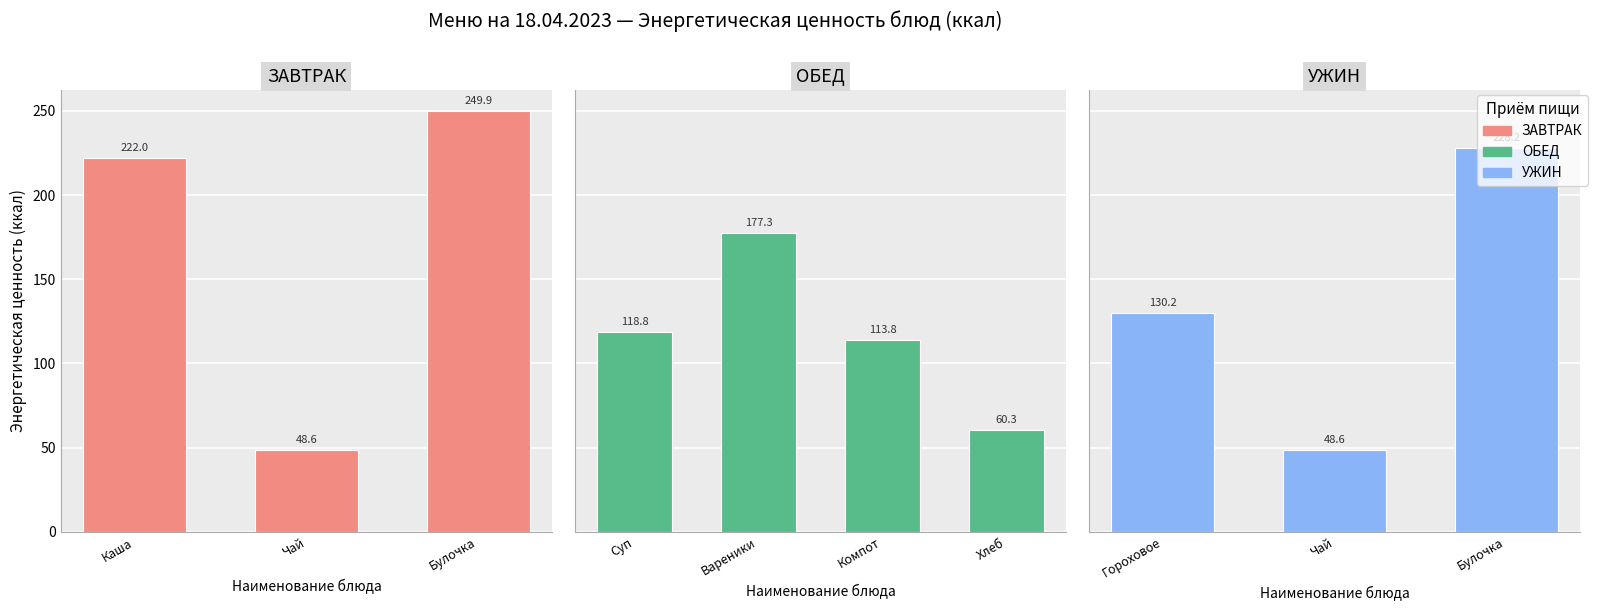

Rank the categories by value from highest to lowest.

Булочка (магазинная), Булочка (домашняя), Каша молочная манная, Вареники с картошкой, Гороховое пюре, Суп с фрикадельками, Компот, Хлеб на обед, Чай с сахаром (завтрак), Чай с сахаром (ужин)